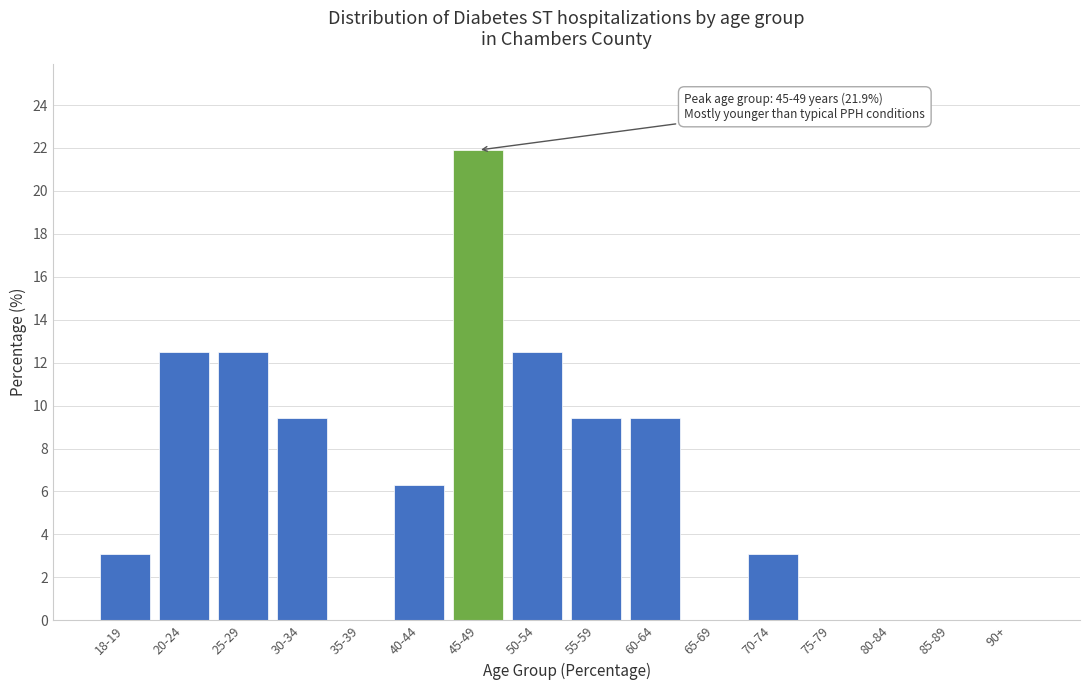

Reading left to right, list all the values displayed in this chart.

18-19=3.1	20-24=12.5	25-29=12.5	30-34=9.4	35-39=0.0	40-44=6.3	45-49=21.9	50-54=12.5	55-59=9.4	60-64=9.4	65-69=0.0	70-74=3.1	75-79=0.0	80-84=0.0	85-89=0.0	90+=0.0